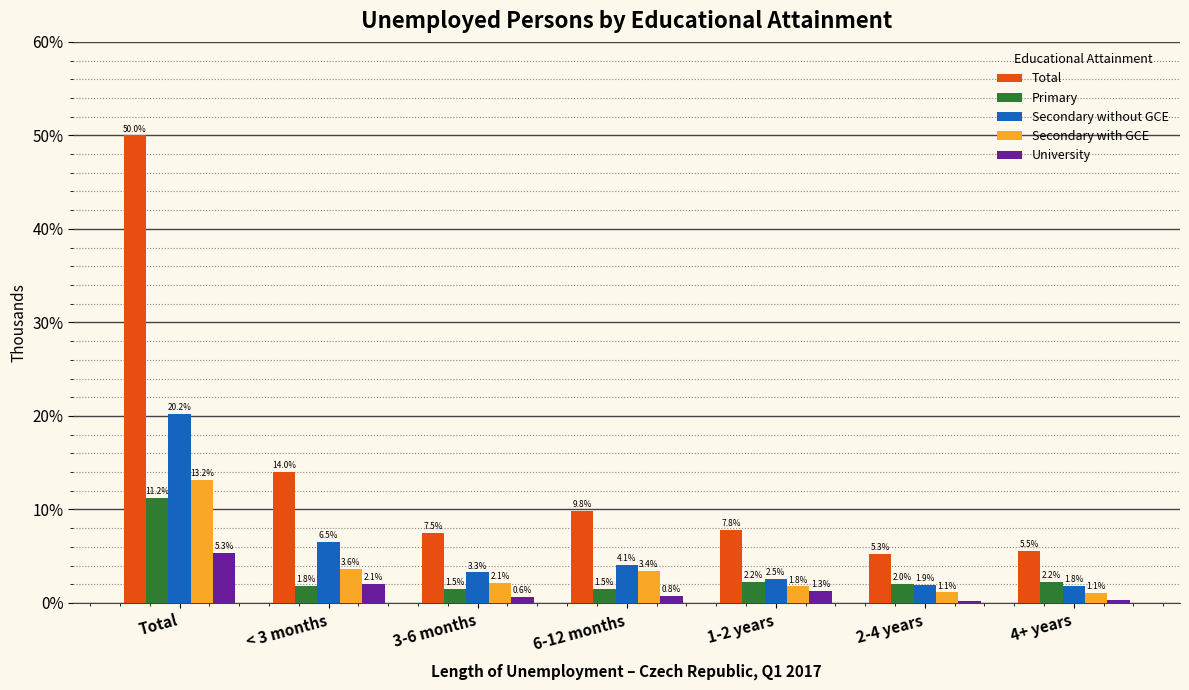

Is it true that Total equals 7.8 at 1-2 years?

True